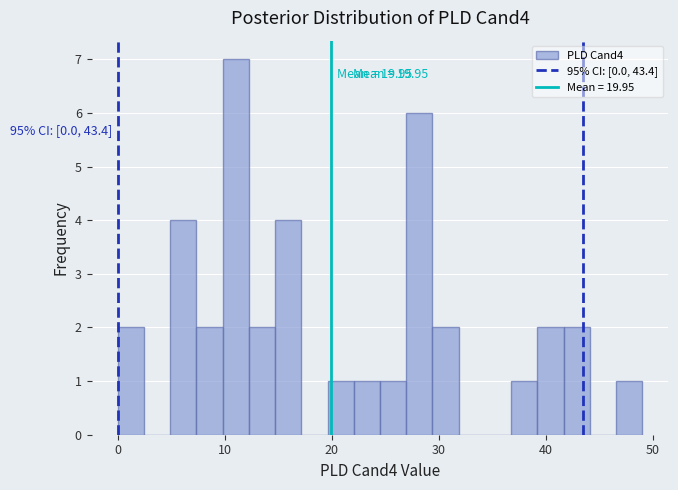

Around what value on the x-axis is the tallest bar? Give the approximate position of its centre, as read against the axis.

11